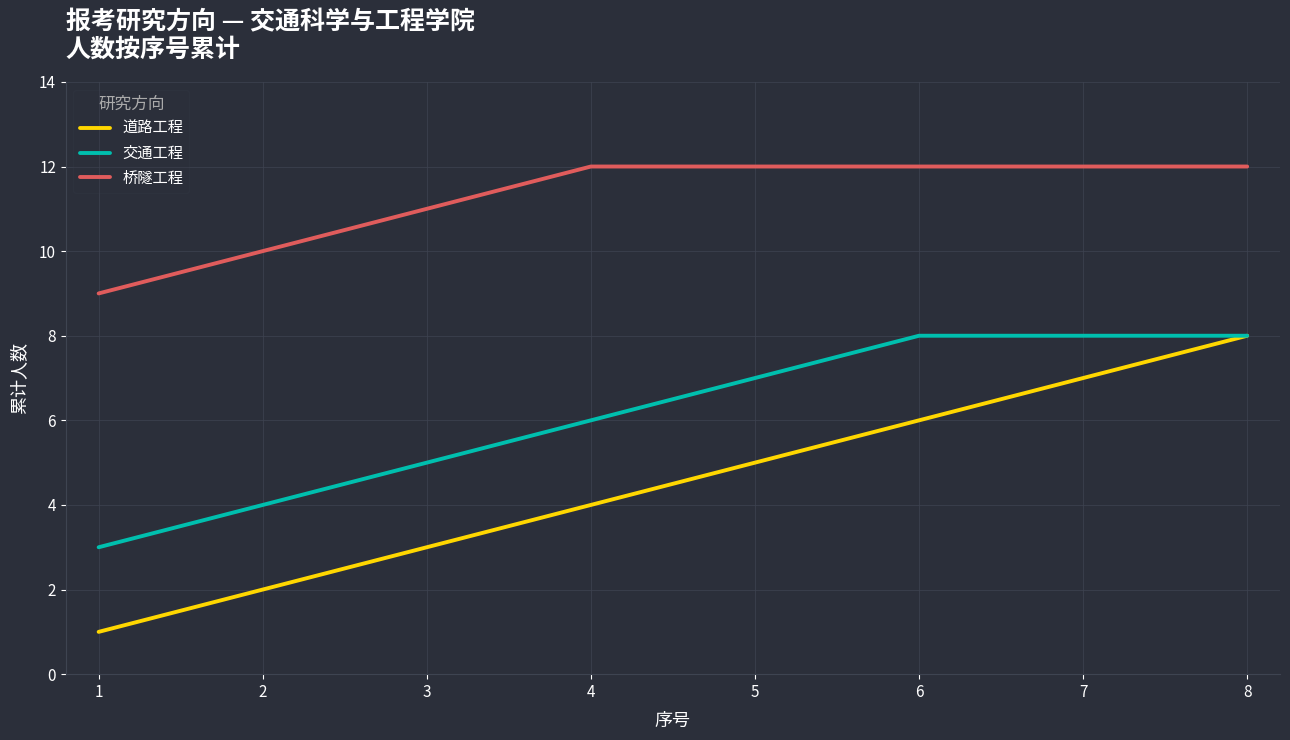

List the series in order of their overall mean, highest first.

桥隧工程, 交通工程, 道路工程